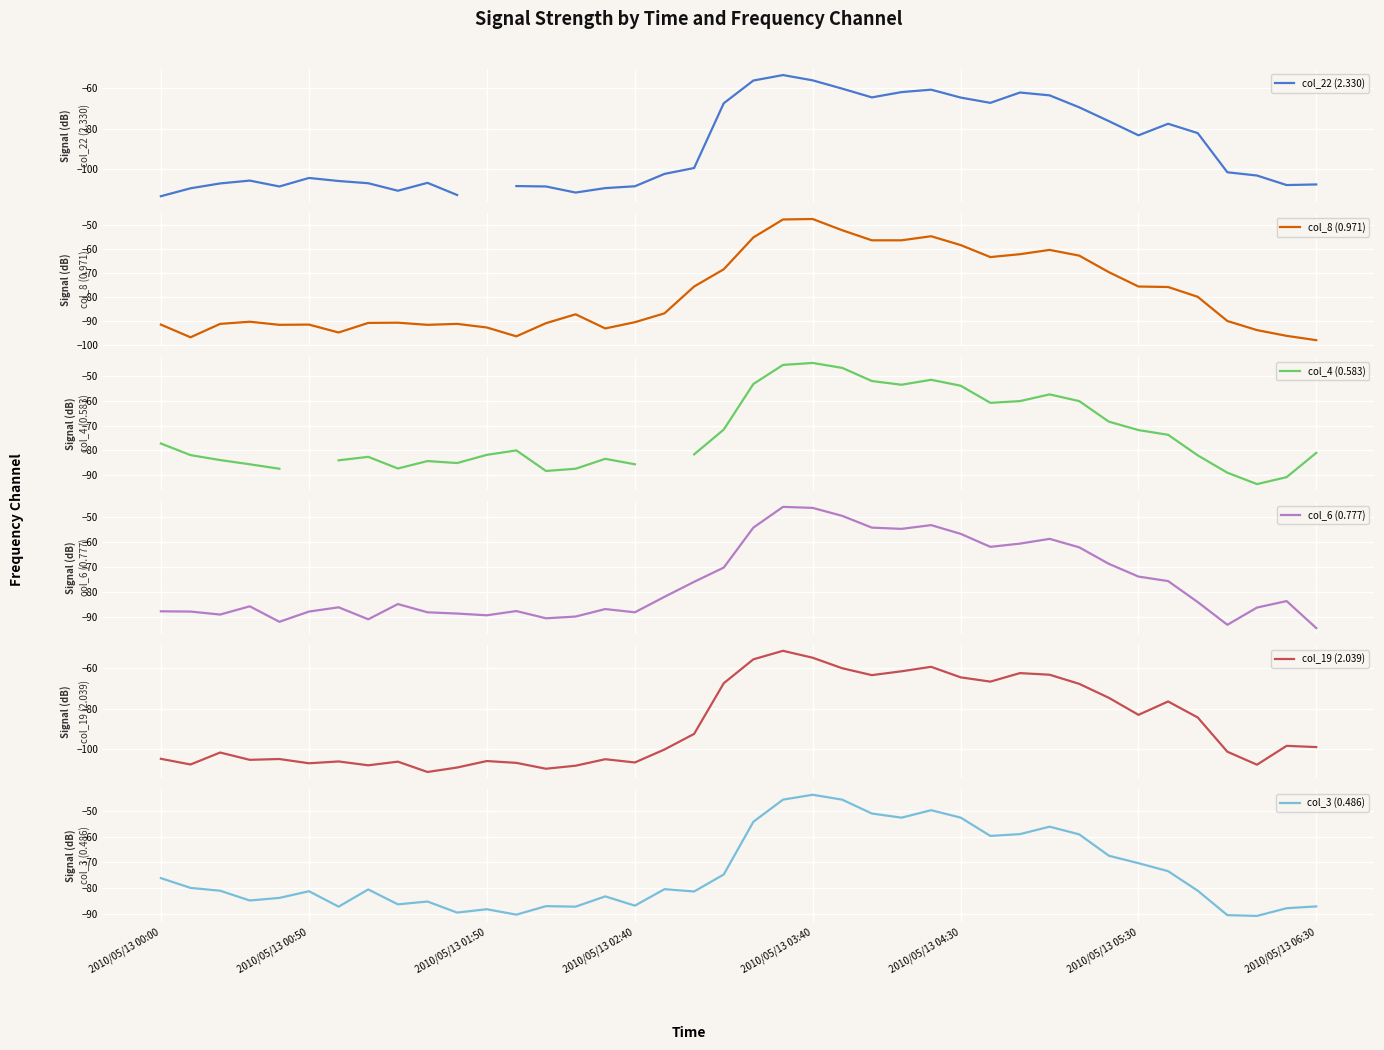

How many lines are shown in the chart?

6